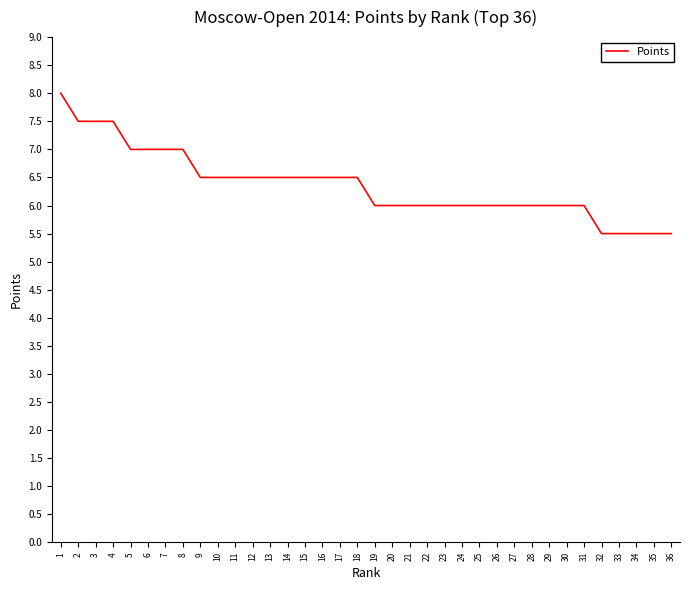

Reading left to right, what are all the values shown in this chart?

8.0	7.5	7.5	7.5	7.0	7.0	7.0	7.0	6.5	6.5	6.5	6.5	6.5	6.5	6.5	6.5	6.5	6.5	6.0	6.0	6.0	6.0	6.0	6.0	6.0	6.0	6.0	6.0	6.0	6.0	6.0	5.5	5.5	5.5	5.5	5.5